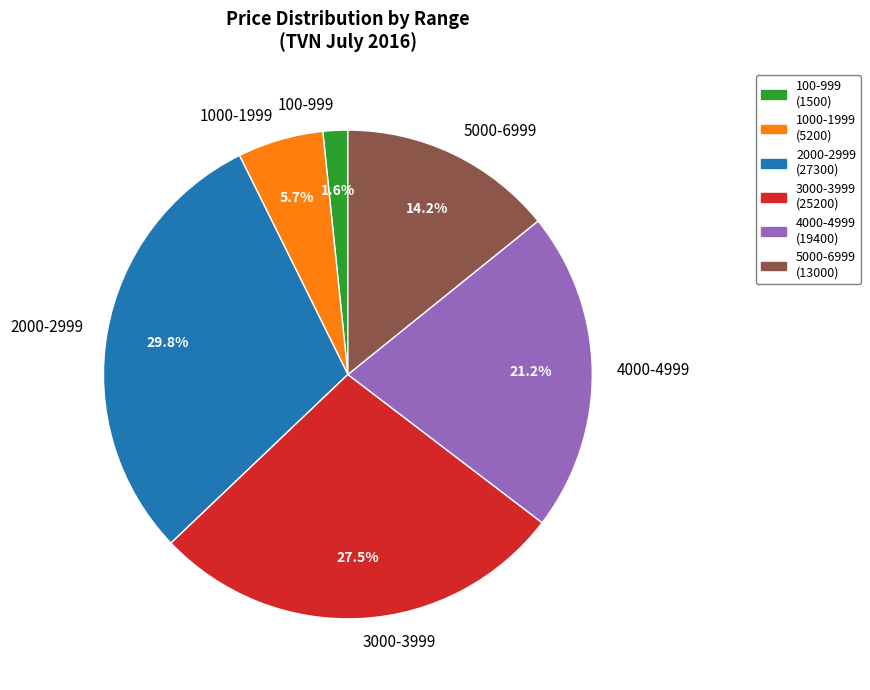

Which has a higher value, 4000-4999 or 100-999?

4000-4999